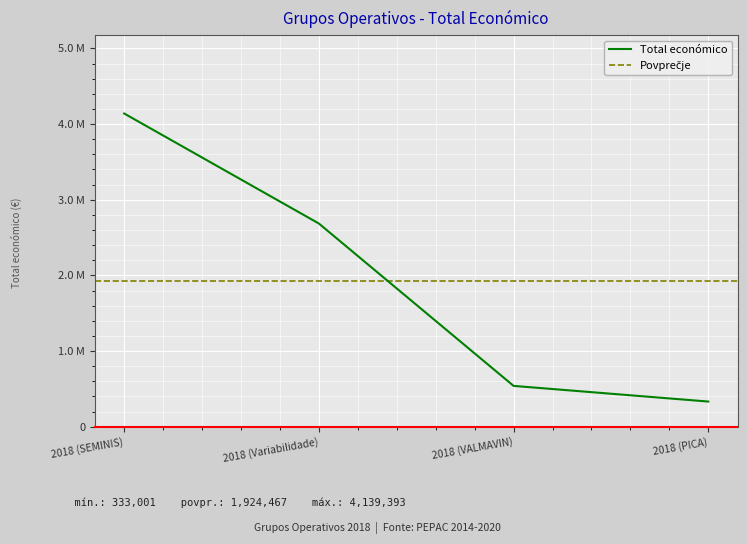

What is the sum of the values at 2018 (PICA) and 2018 (VALMAVIN)?

873001